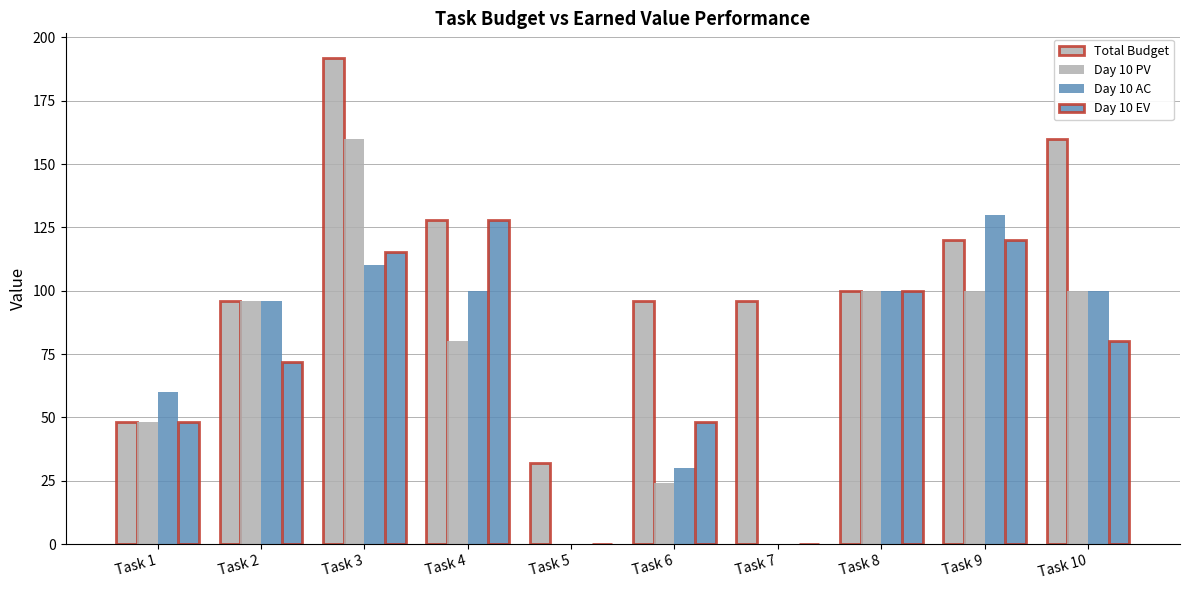

Is it true that Day 10 EV equals 84.3 at Task 7?

False